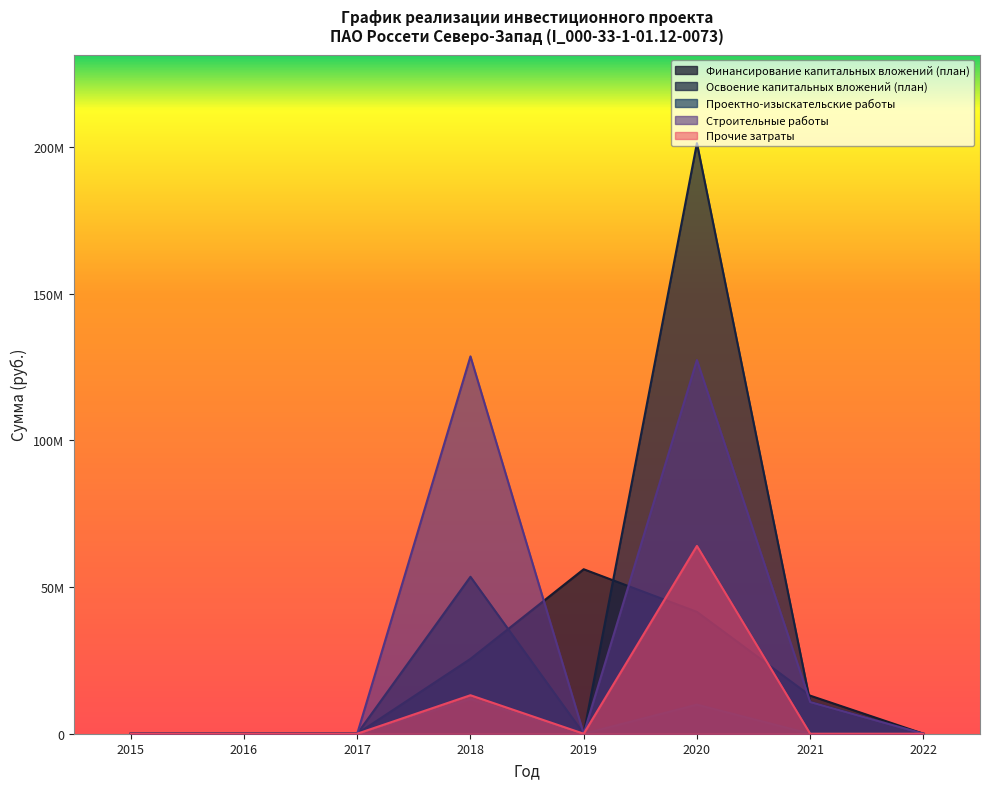

What is the average value of the Прочие затраты series?

9639250